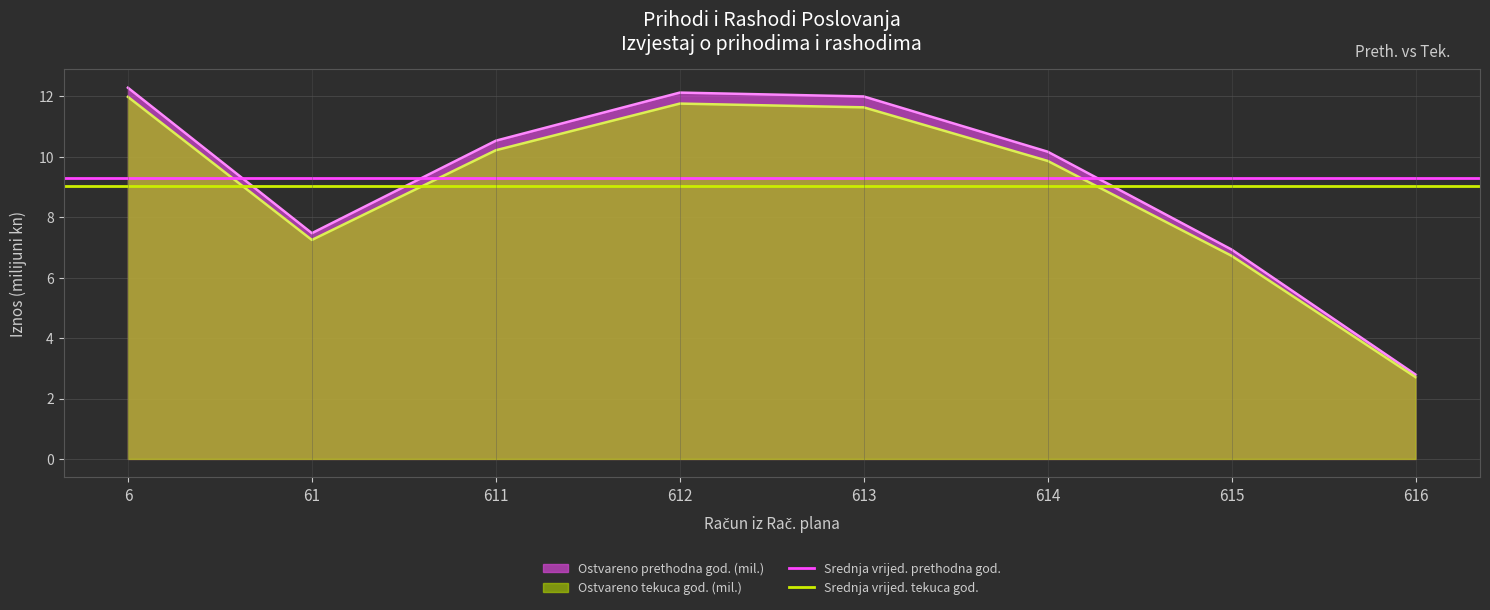

What is the value of the Srednja vrijed. tekuca god. point at the 1st from the left?

9.0